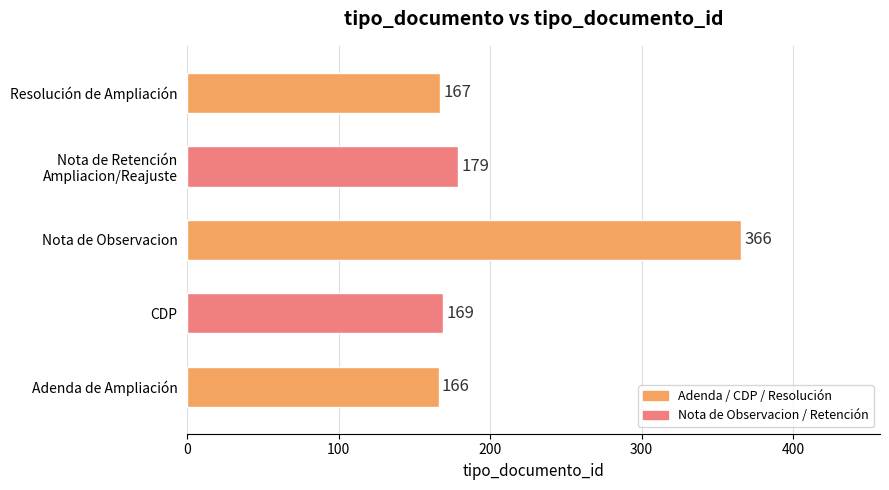

How many bars are there in total?

5